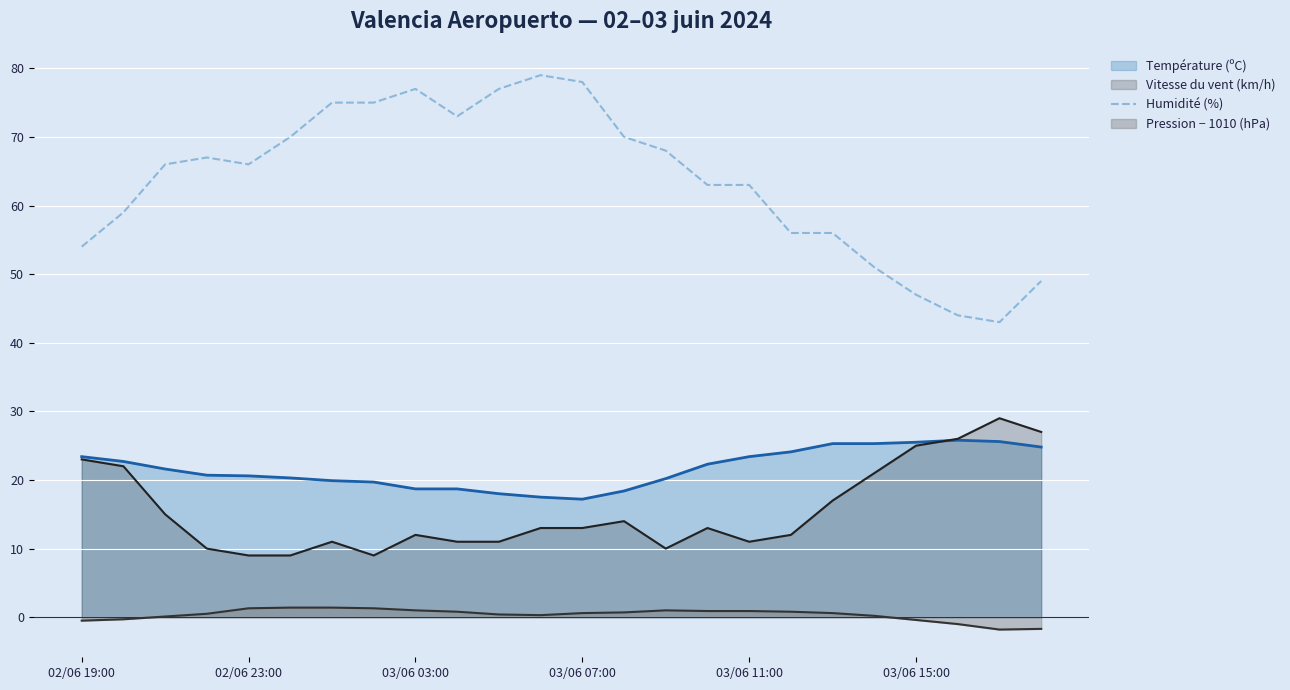

What is the smallest value displayed?

-1.8